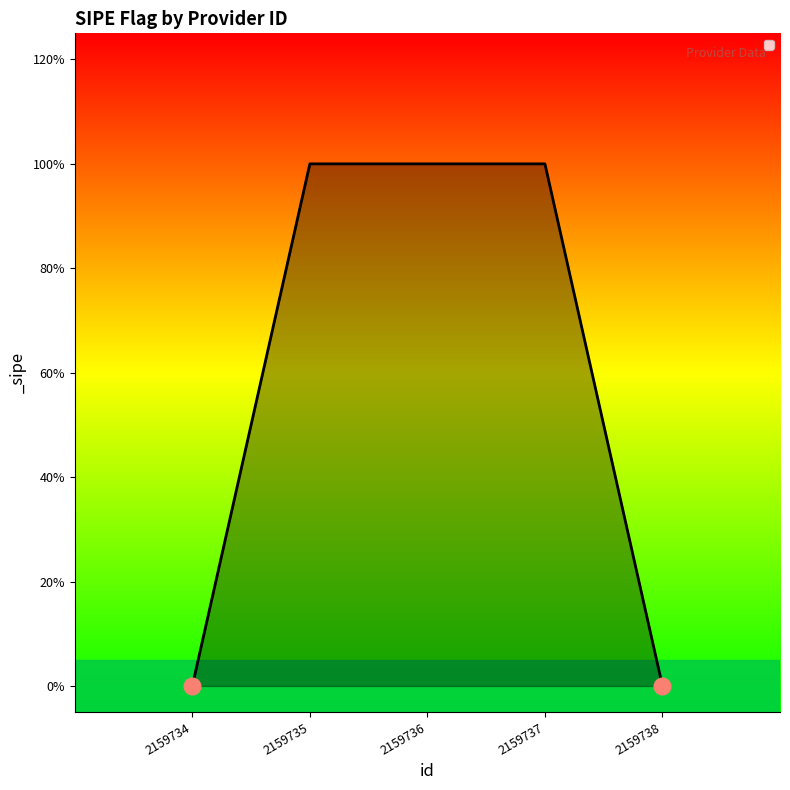

What is the difference between the values at 2159737 and 2159734?

1